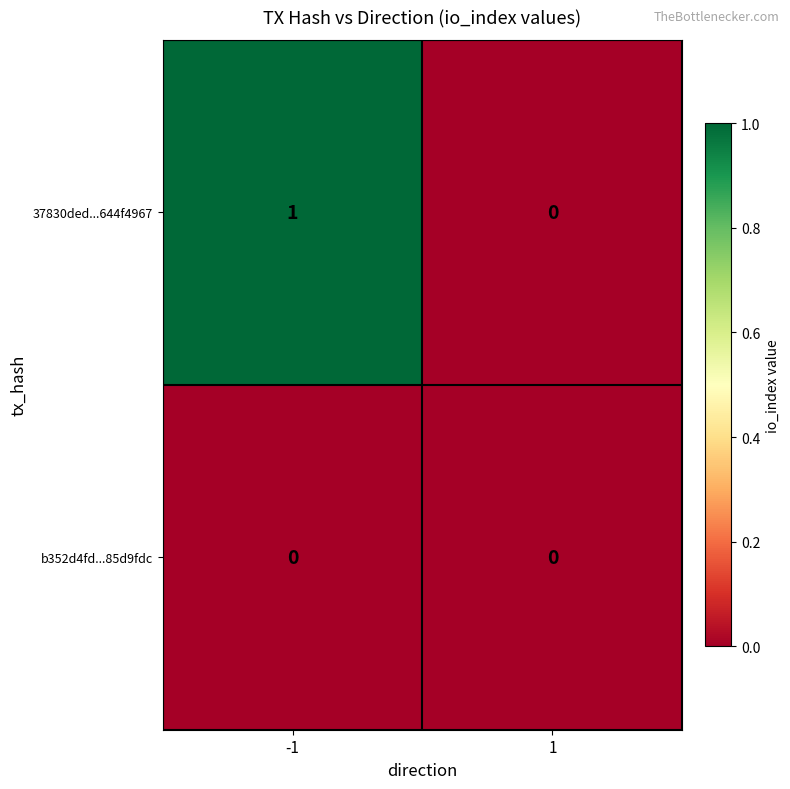

How many data points does each series have?

2